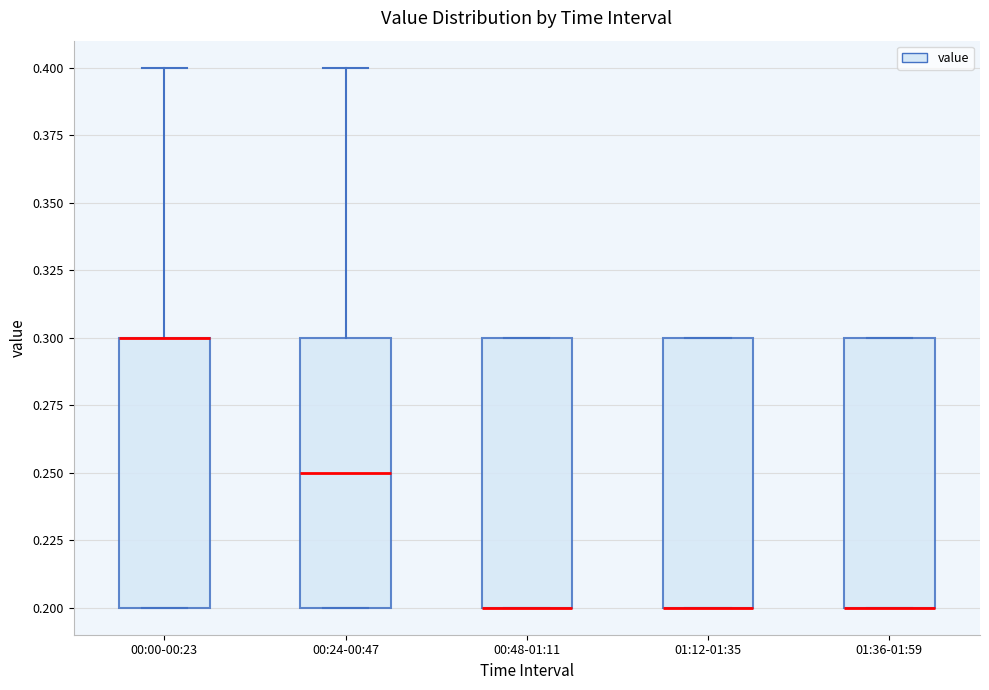

Where is the upper edge of the box for 01:12-01:35 on the y-axis? The values are not printed on the chart, so give them approximately, as read against the axis.

0.30